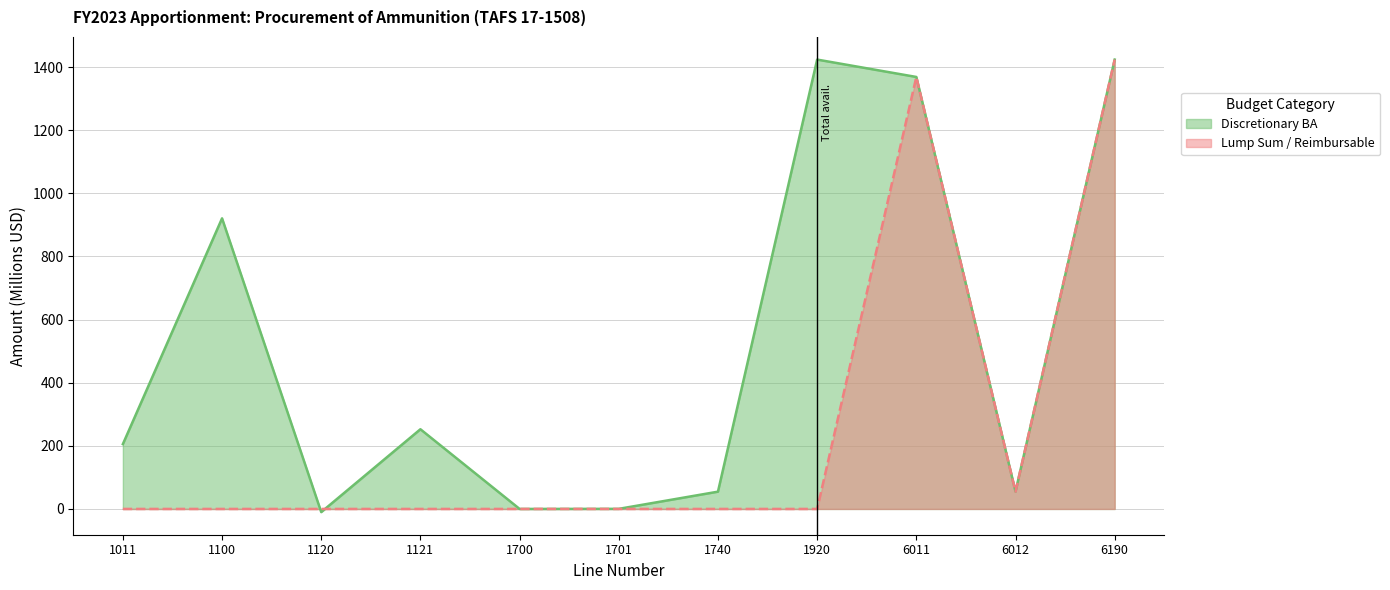

Which series has the largest range (max minus min)?

Discretionary BA